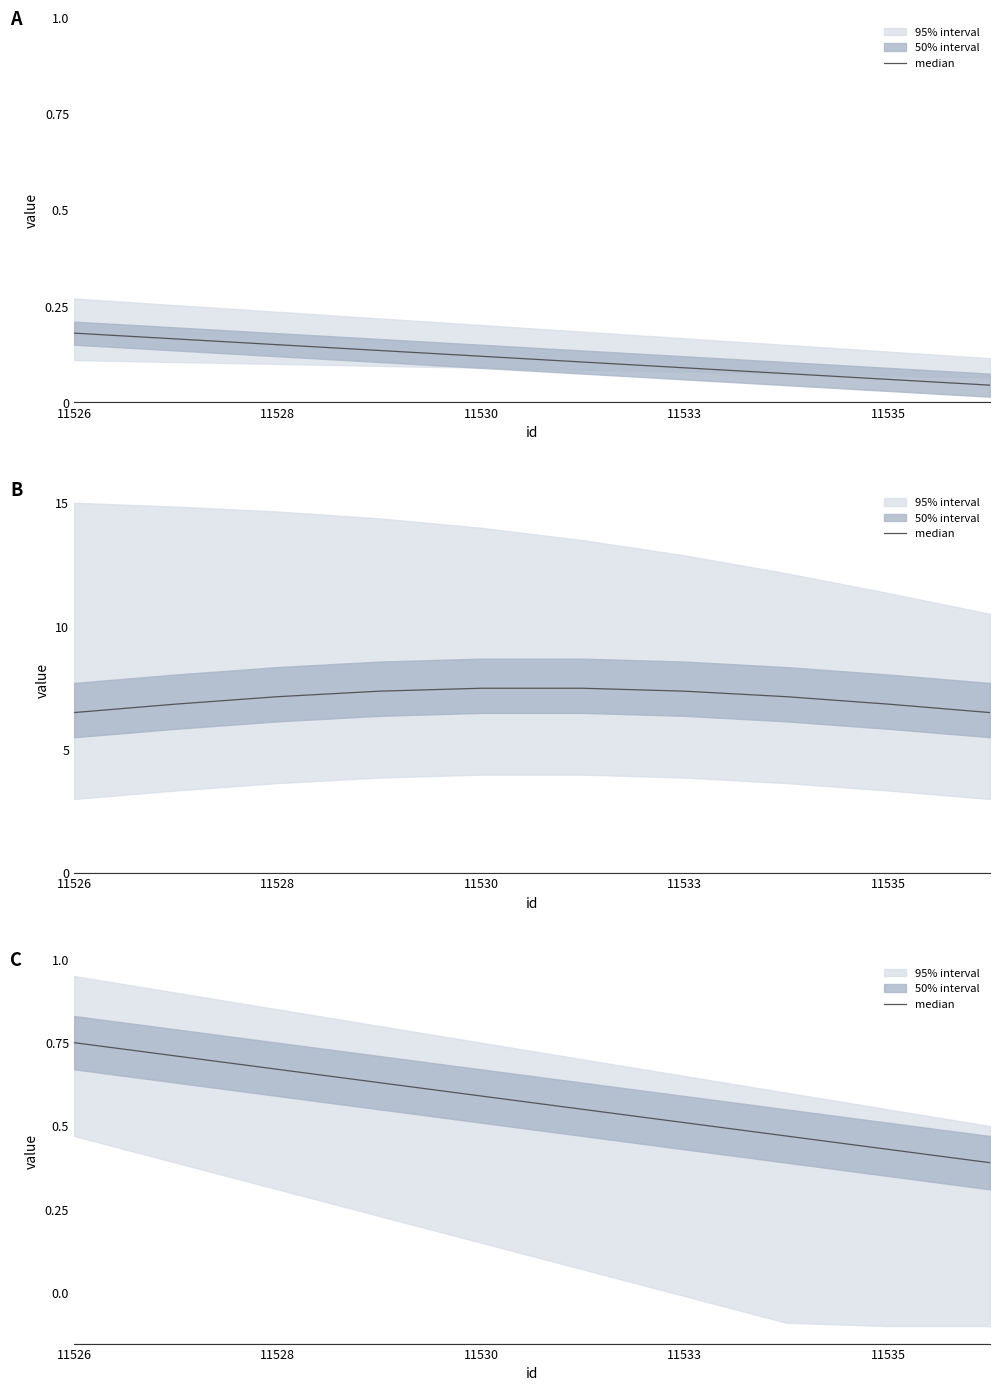

What is the average value?

0.6